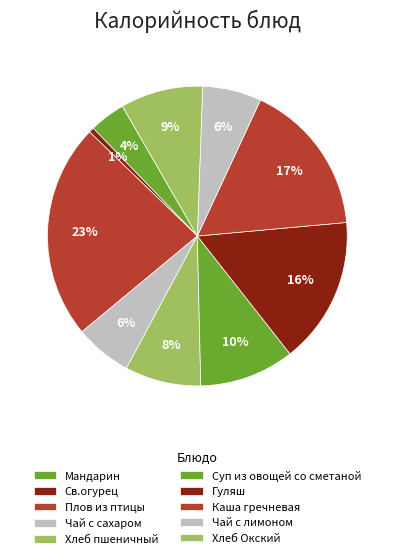

To the nearest percent, what percentage of the pie is Чай с сахаром?

6%